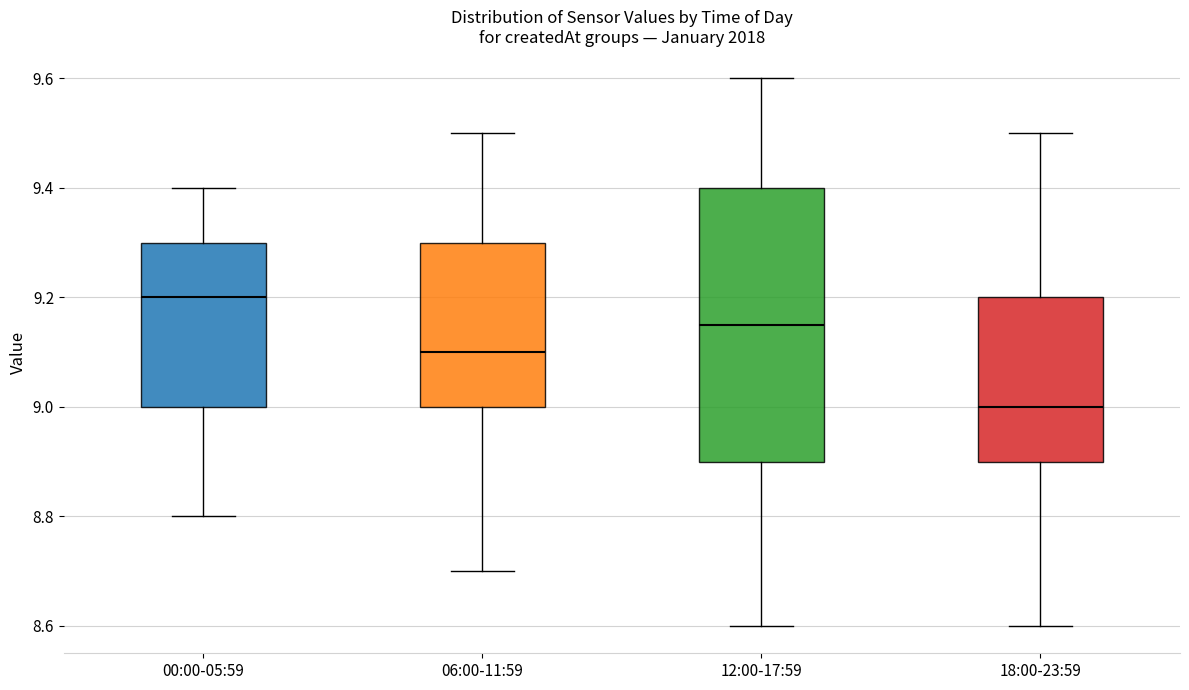

Where does the lower whisker of the box for 06:00-11:59 end on the y-axis? The values are not printed on the chart, so give them approximately, as read against the axis.

8.70